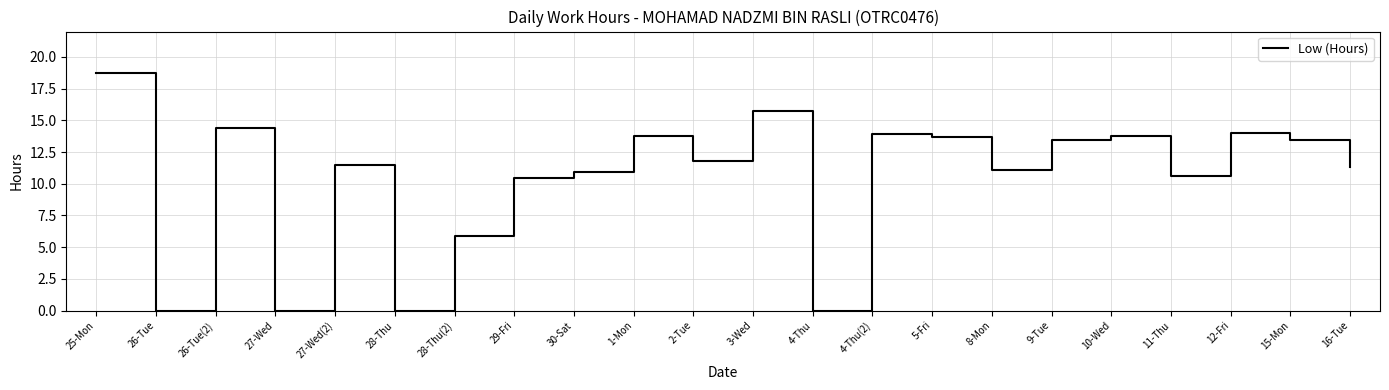

What is the difference between the values at 3-Wed and 29-Fri?

5.3